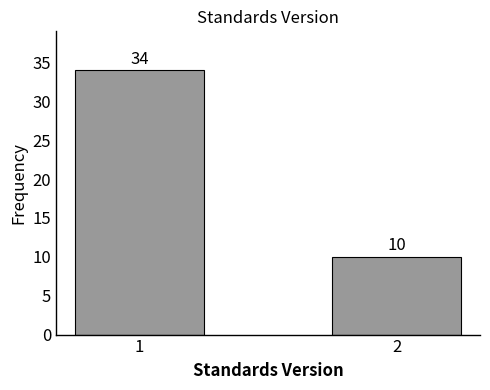

Reading left to right, list all the values displayed in this chart.

34	10